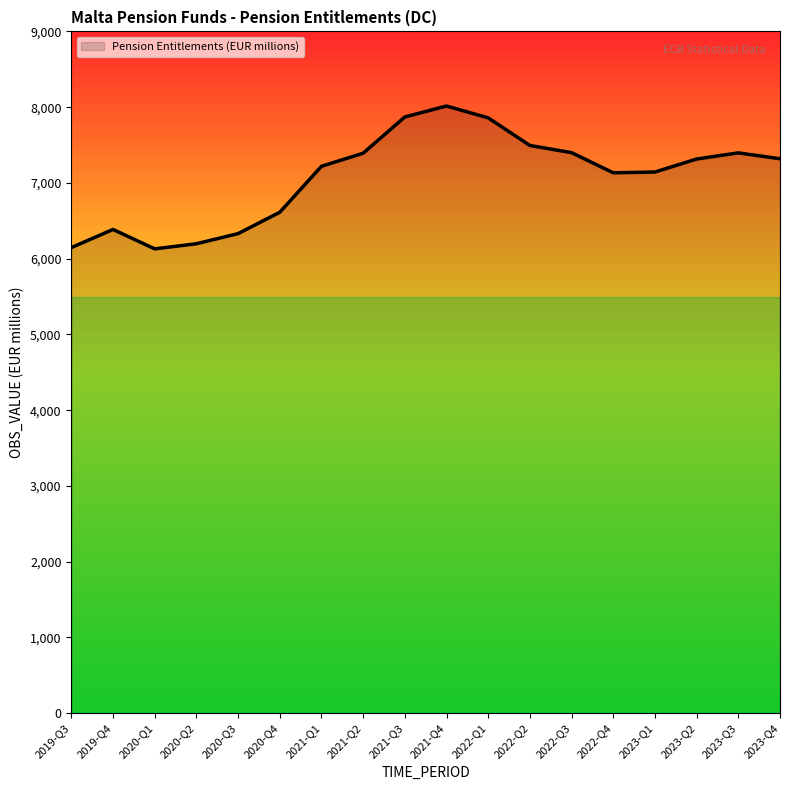

What is the approximate value at 2019-Q3?

6146.3